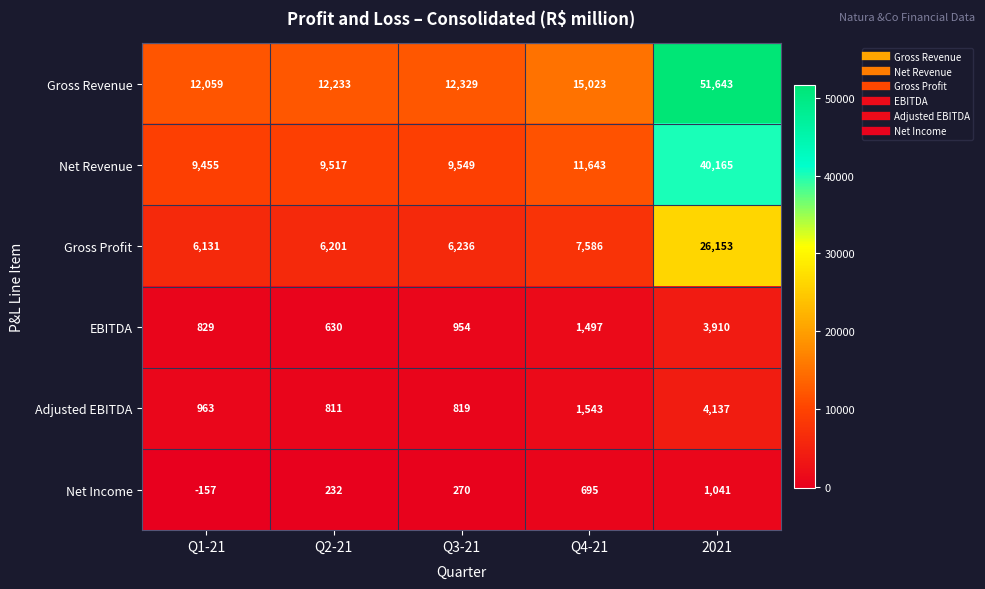

The Net Income series shows -232 at Q1-21. True or false?

False